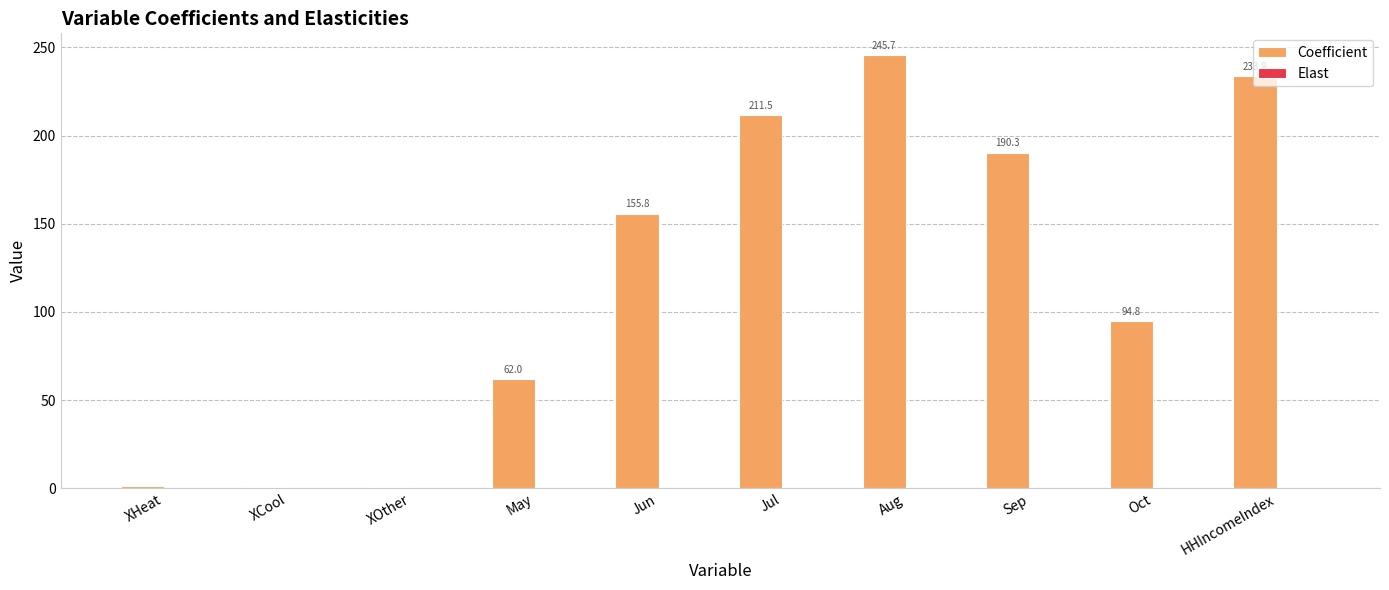

Which series has the largest total across all categories?

Coefficient